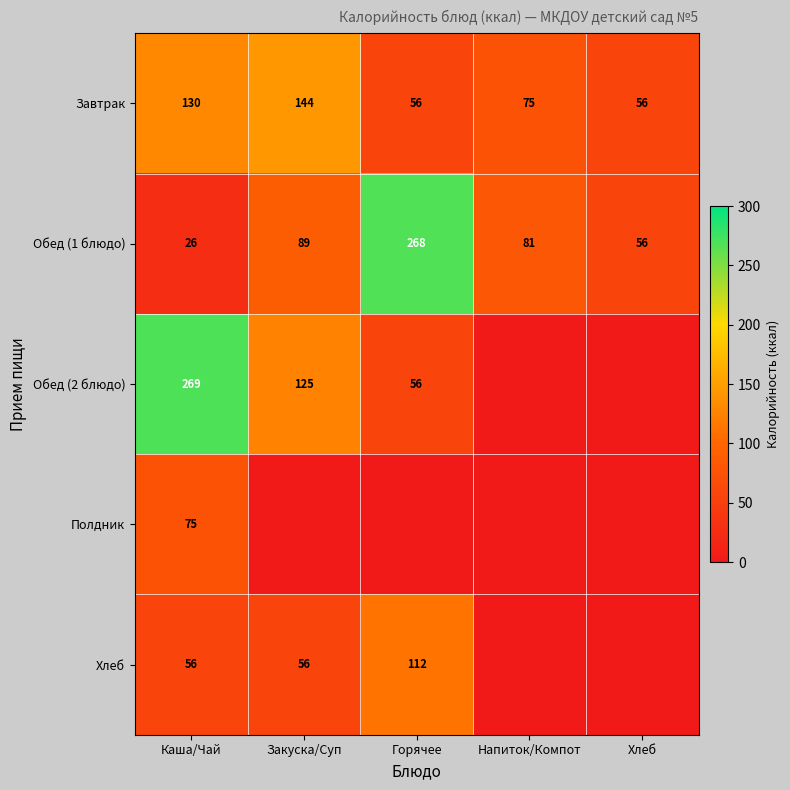

What is the highest value of the Обед (1 блюдо) series?

268